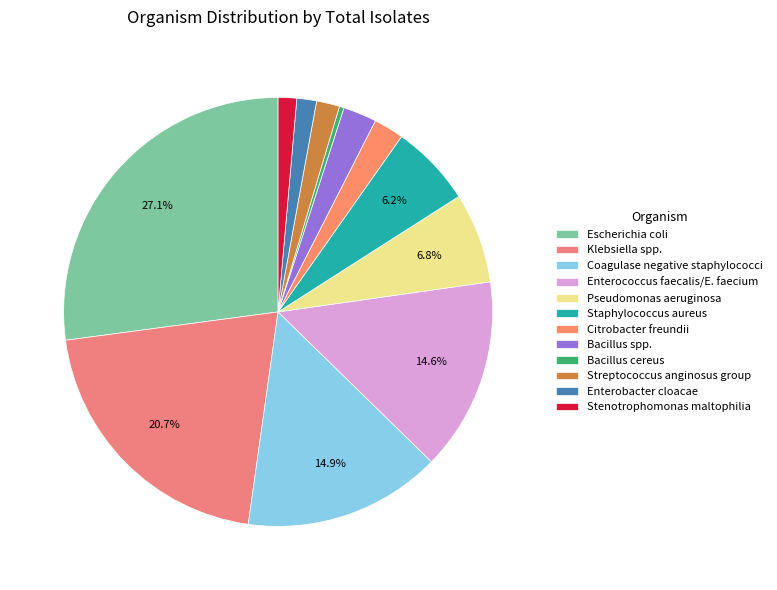

Is there a majority slice in this chart?

No